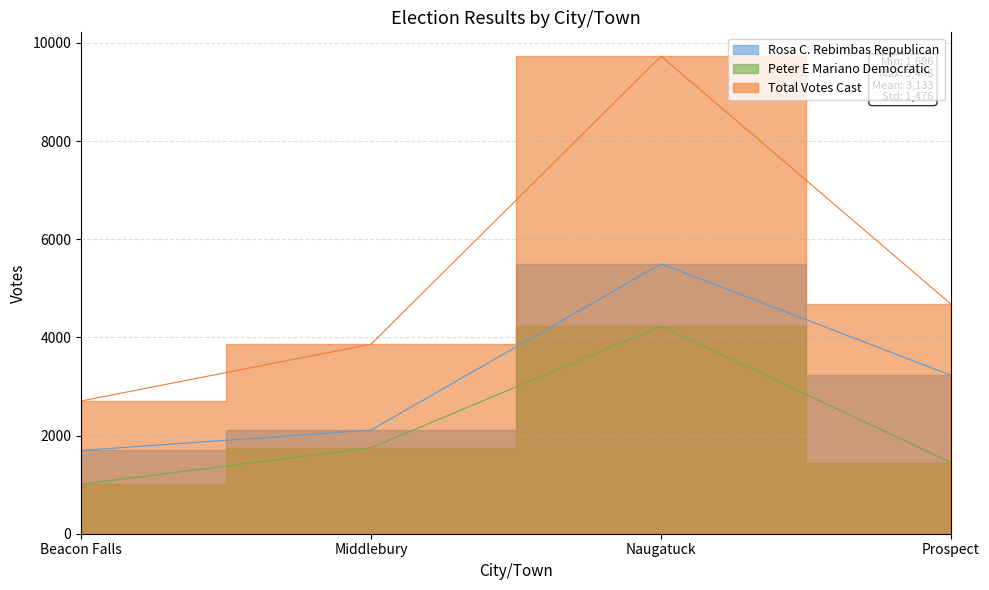

True or false: Peter E Mariano Democratic and Total Votes Cast cross at least once.

False